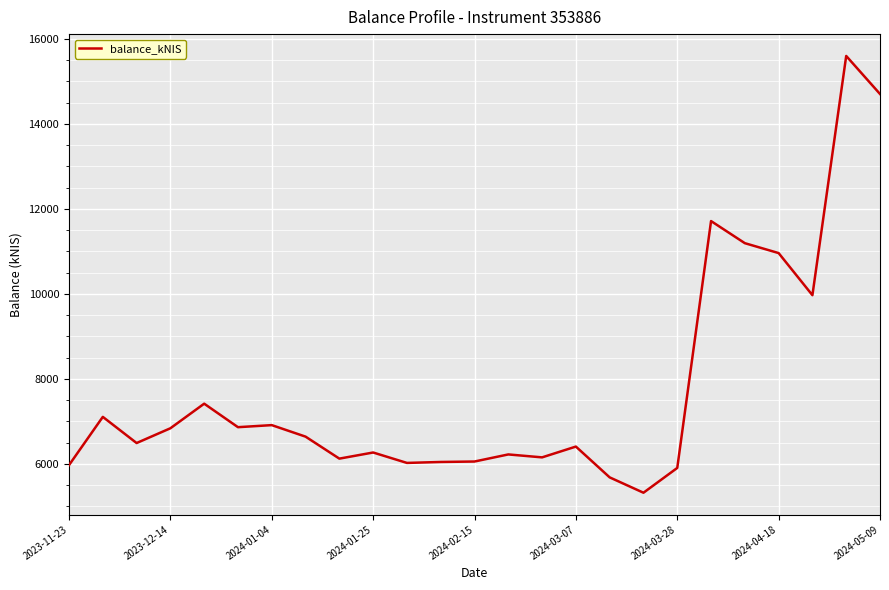

What is the greatest value displayed?

15598.1